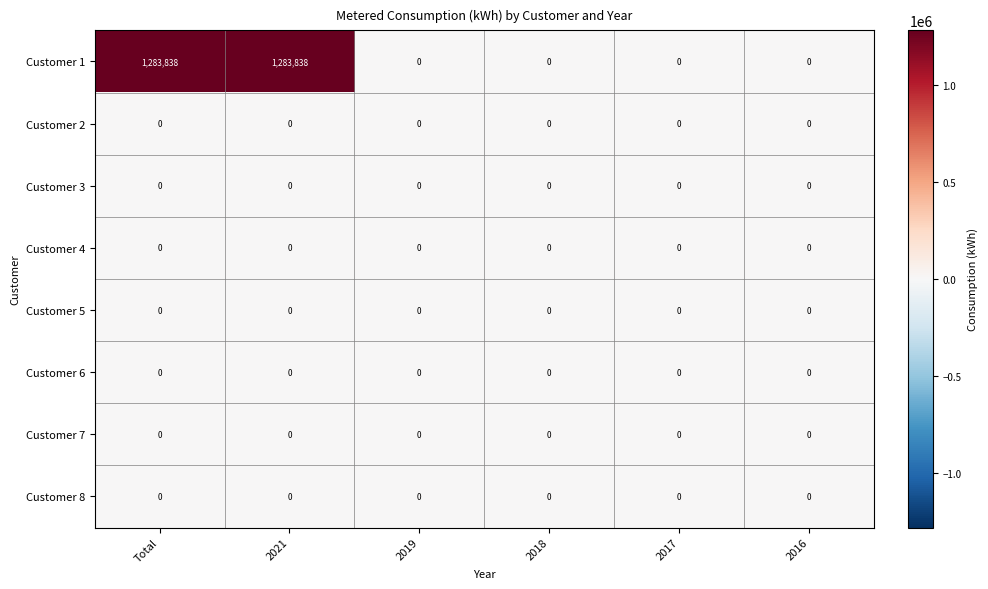

How many categories are shown in the chart?

6